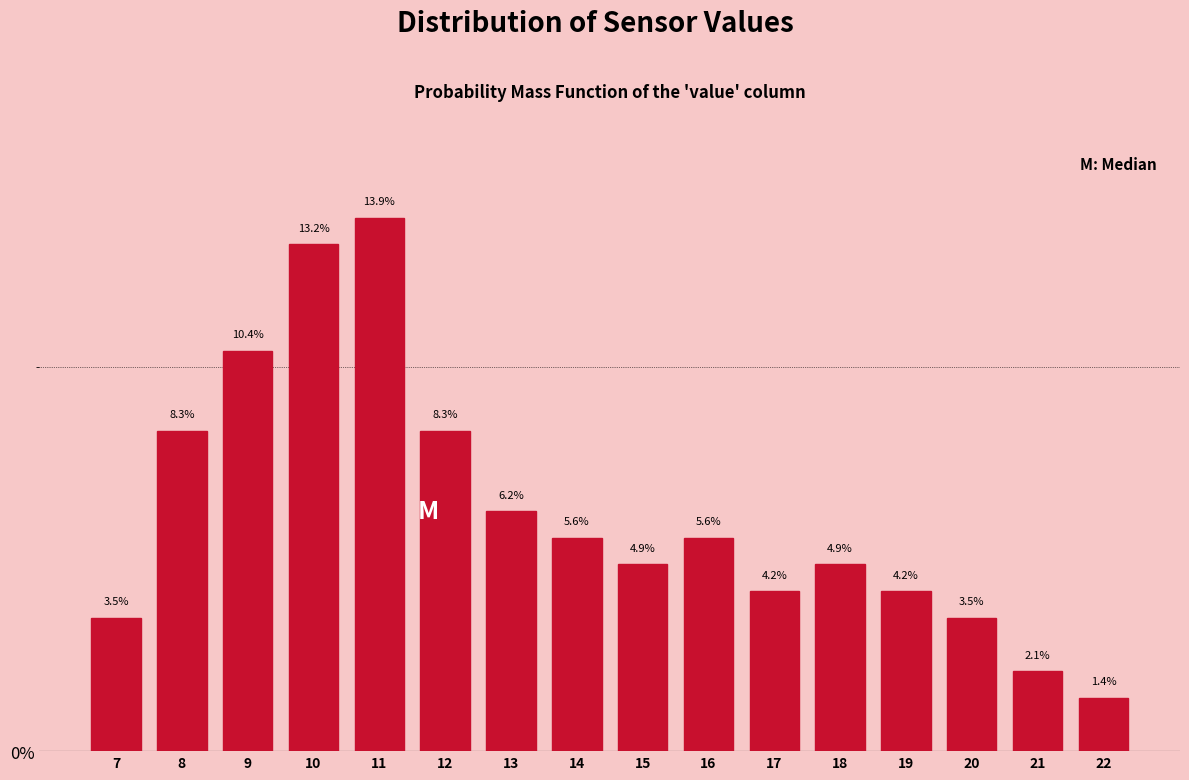

What is the height of the bar covering 19.5 to 20.5 on the x-axis?

3.5